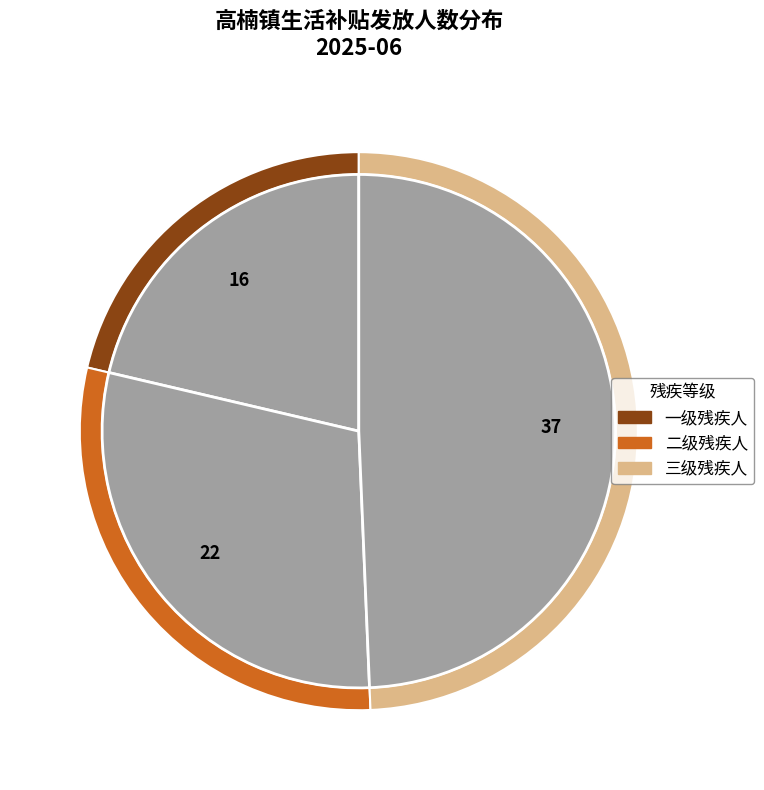

True or false: 三级残疾人 accounts for 37% of the total.

False